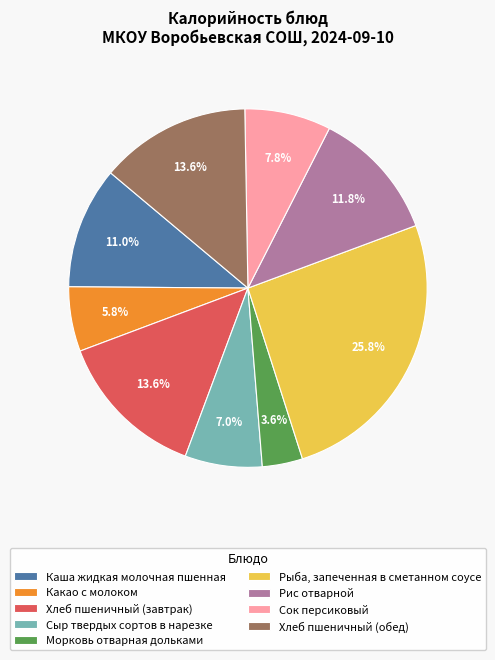

To the nearest percent, what is the difference between the Хлеб пшеничный (завтрак) and Морковь отварная дольками slice percentages?

10%